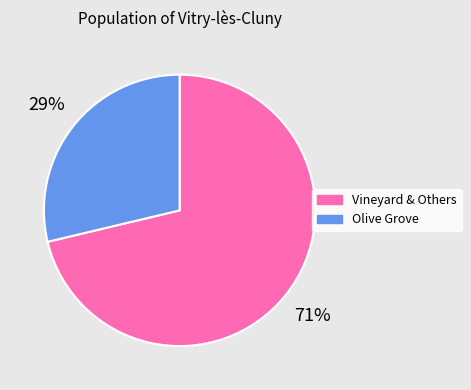

Which slice is the smallest?

Olive Grove